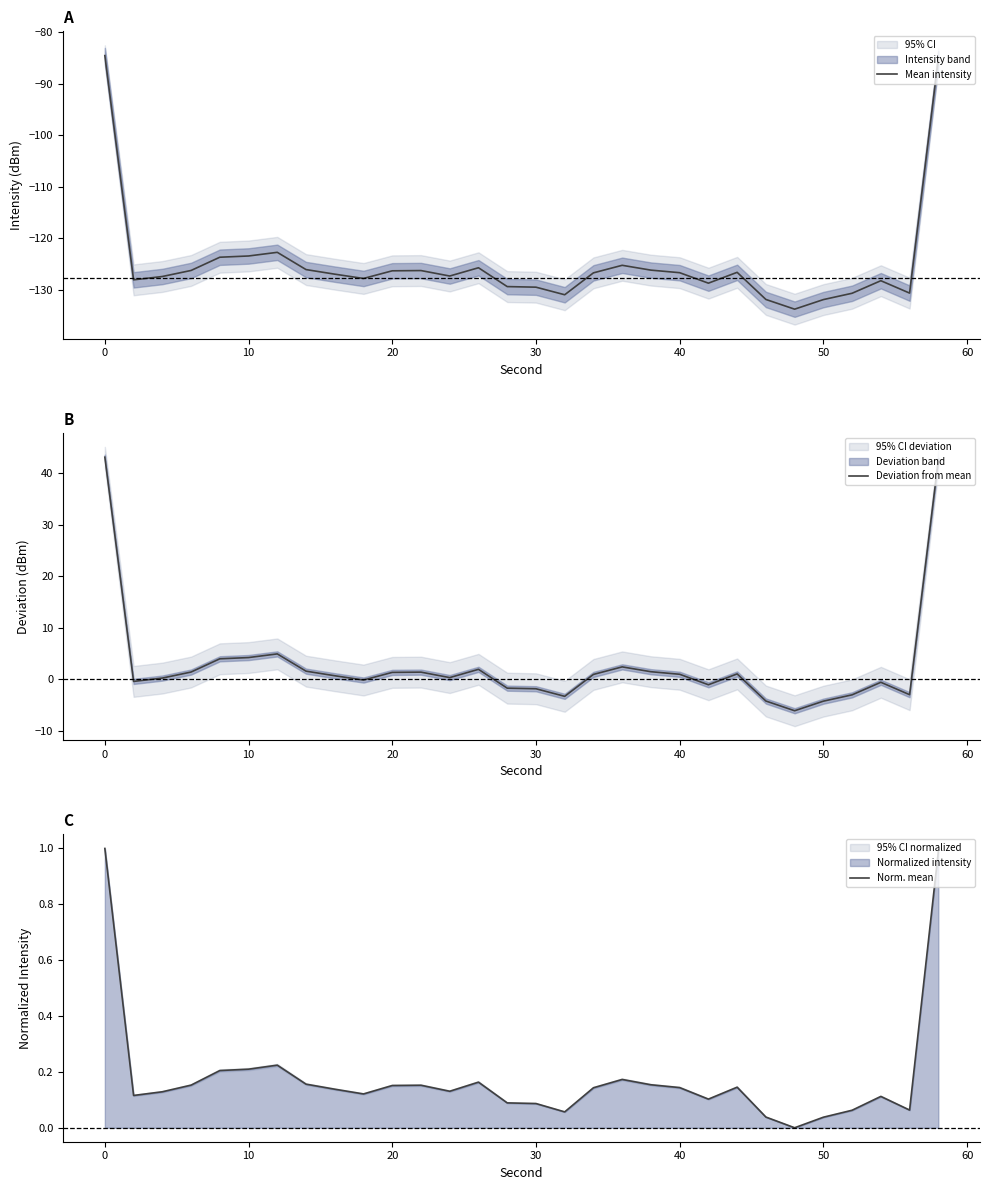

Count the number of categories in the chart.

30